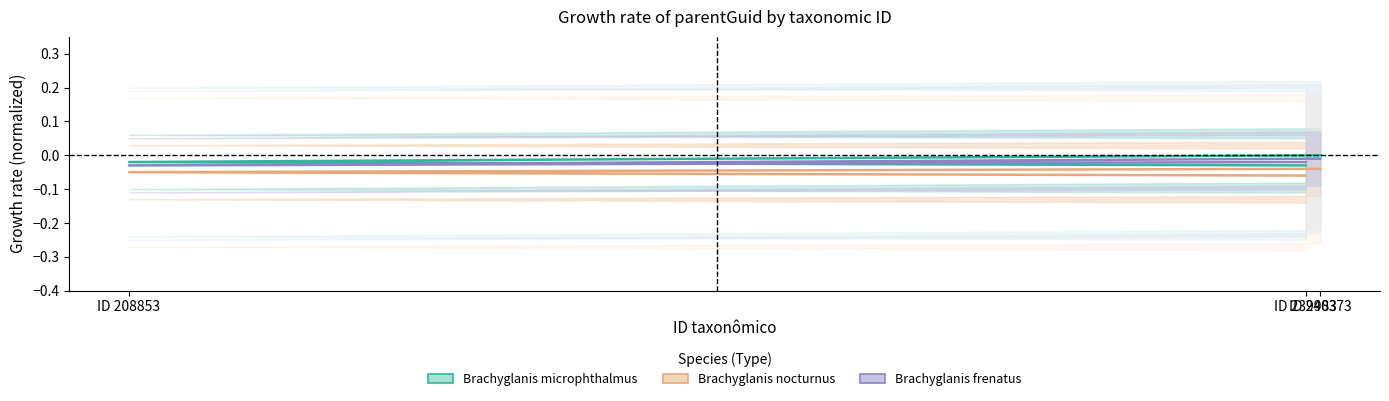

What is the label of the 3rd point from the left?

ID 239983